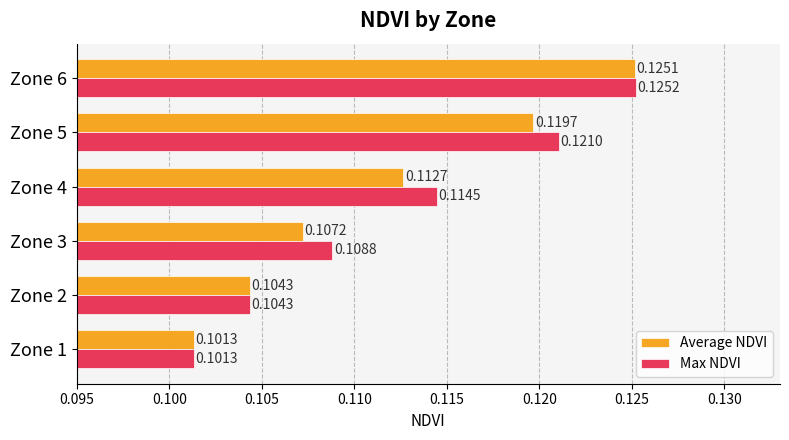

Which series has the largest total across all categories?

Max NDVI